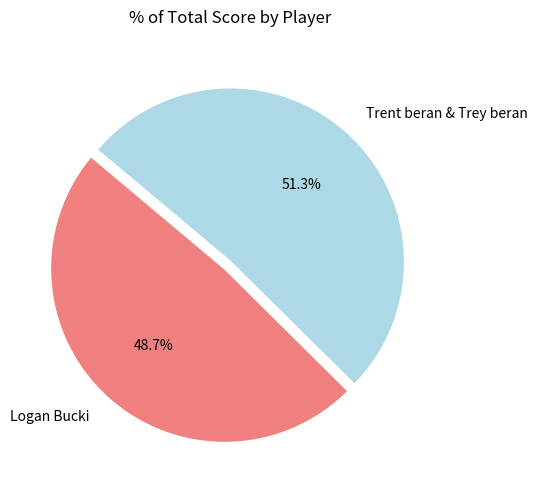

True or false: Logan Bucki accounts for 49% of the total.

True